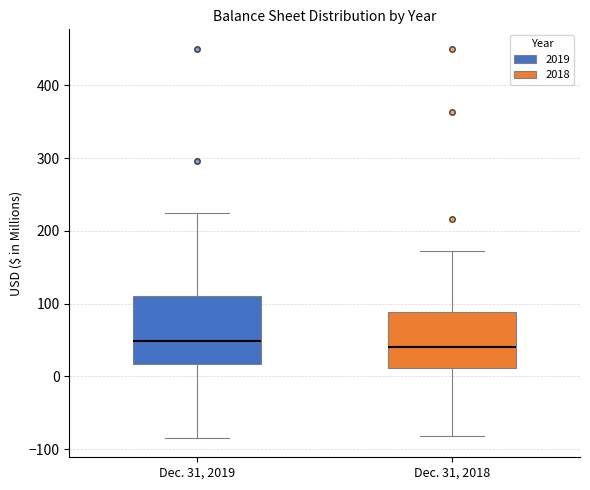

Reading left to right, read every box against the y-axis: the position of its median line, the range the box covers, and the ends of its whiskers. The values are not printed on the chart, so give them approximately, as read against the axis.

Dec. 31, 2019: median 50, box 20 to 110, whiskers -80 to 230
Dec. 31, 2018: median 40, box 10 to 90, whiskers -80 to 170